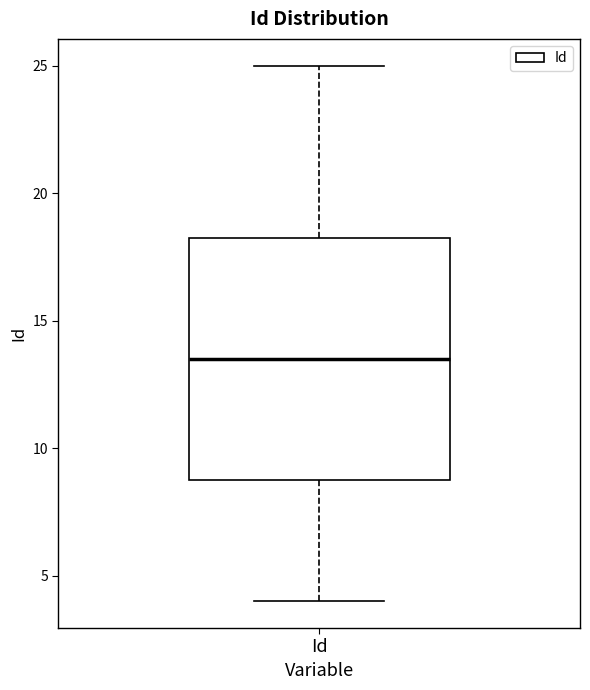

Transcribe this box plot: give where the median line is, the range the box spans, and where the two whiskers end, as read against the y-axis. The values are not printed on the chart, so give them approximately, as read against the axis.

median 13.5, box 9.0 to 18.5, whiskers 4.0 to 25.0